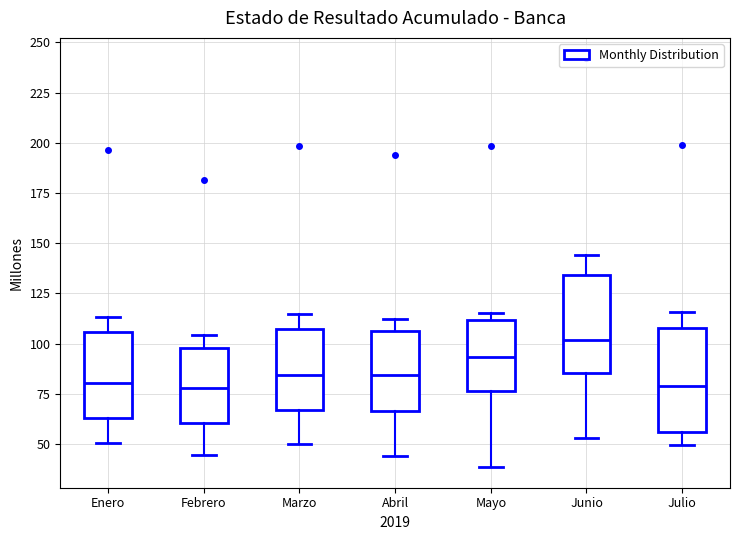

Reading left to right, transcribe this box plot: for each box, give where its median line is, the range the box spans, and where its two whiskers end, as read against the y-axis. The values are not printed on the chart, so give them approximately, as read against the axis.

Enero: median 80, box 65 to 105, whiskers 50 to 115
Febrero: median 80, box 60 to 100, whiskers 45 to 105
Marzo: median 85, box 65 to 105, whiskers 50 to 115
Abril: median 85, box 65 to 105, whiskers 45 to 110
Mayo: median 95, box 75 to 110, whiskers 40 to 115
Junio: median 100, box 85 to 135, whiskers 55 to 145
Julio: median 80, box 55 to 110, whiskers 50 to 115